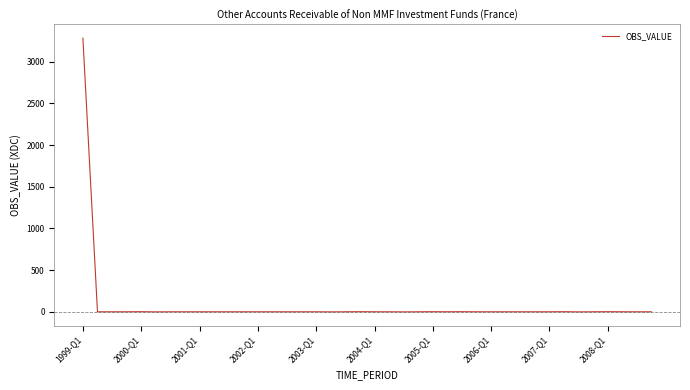

What is the maximum value shown in the chart?

3283